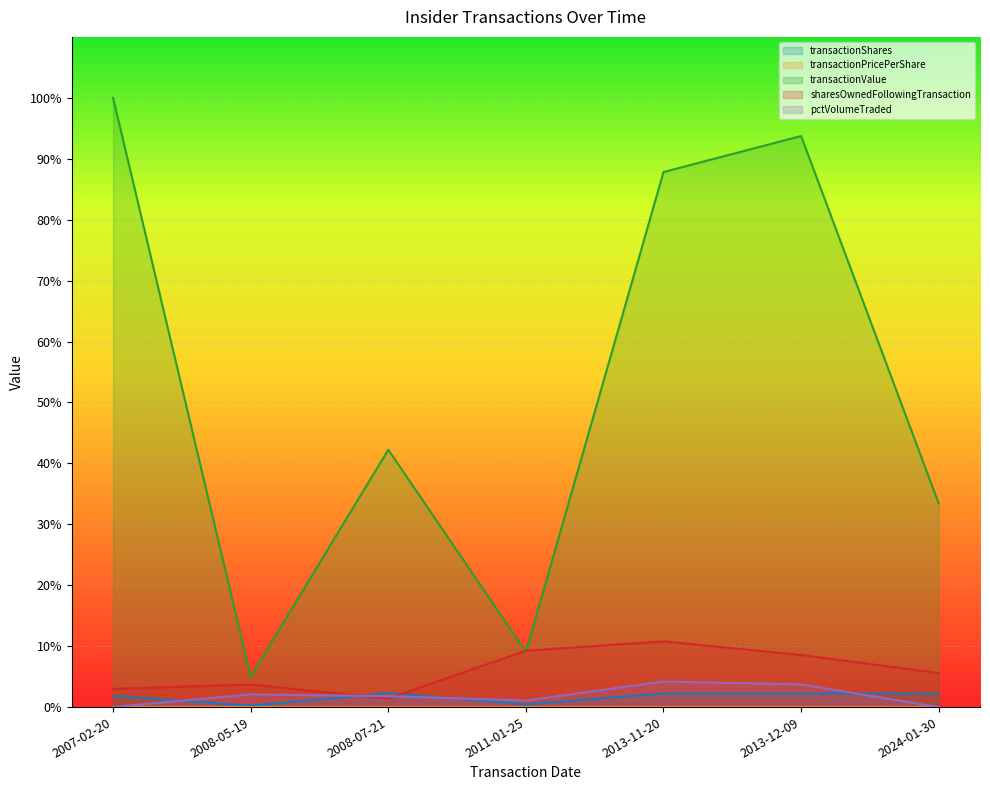

True or false: pctVolumeTraded has a value of 0.0 at 2024-01-30.

True